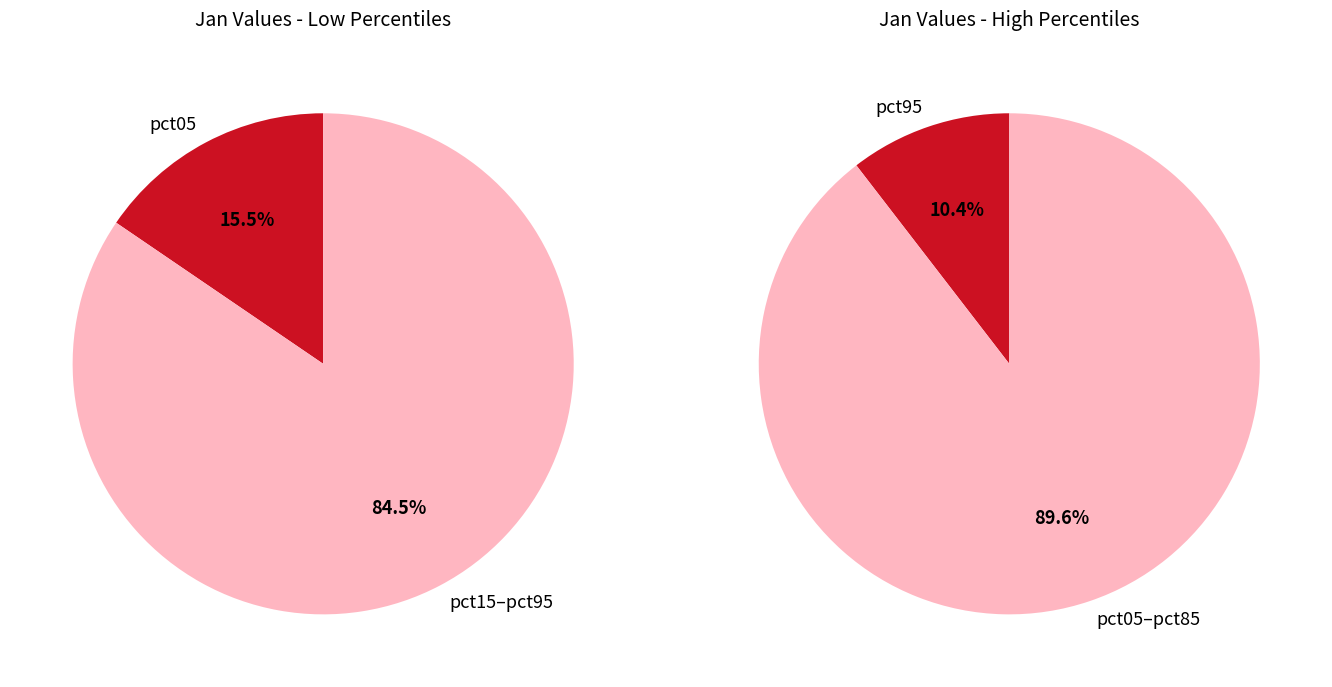

Does pct45 represent more than half of the total?

No